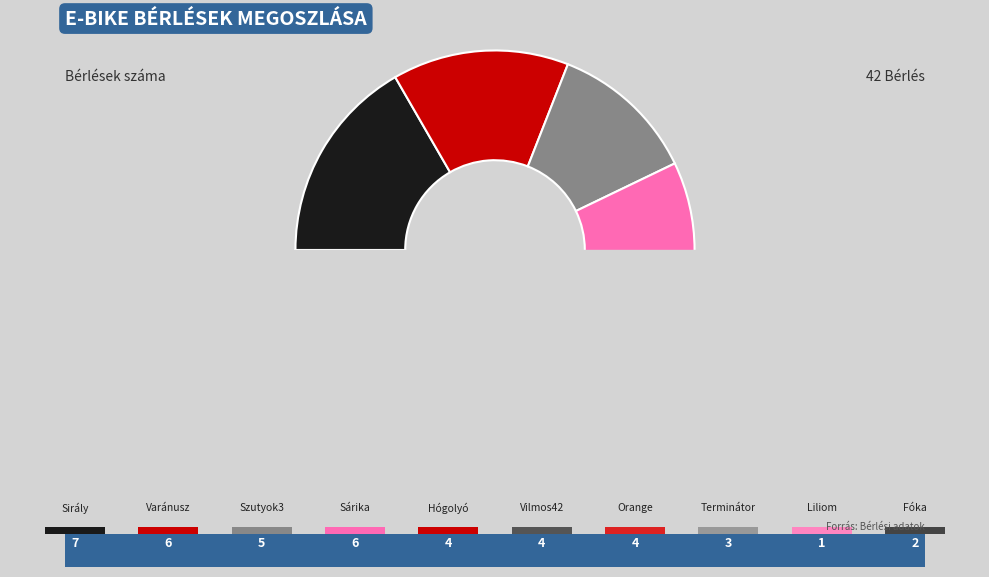

Between Liliom and Hógolyó, which is larger?

Hógolyó